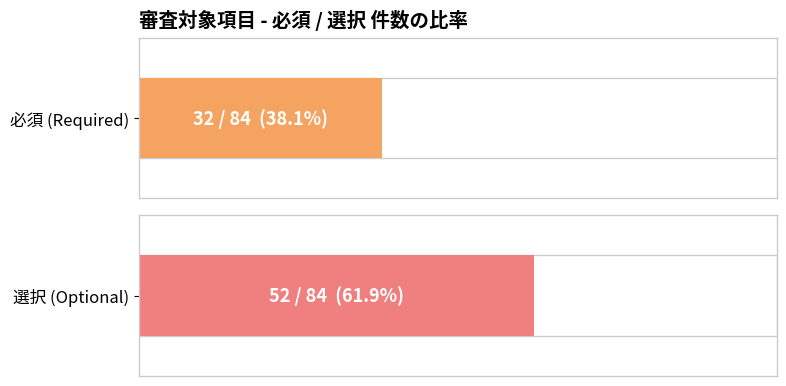

Which category has the lowest value in the 選択 series?

必須